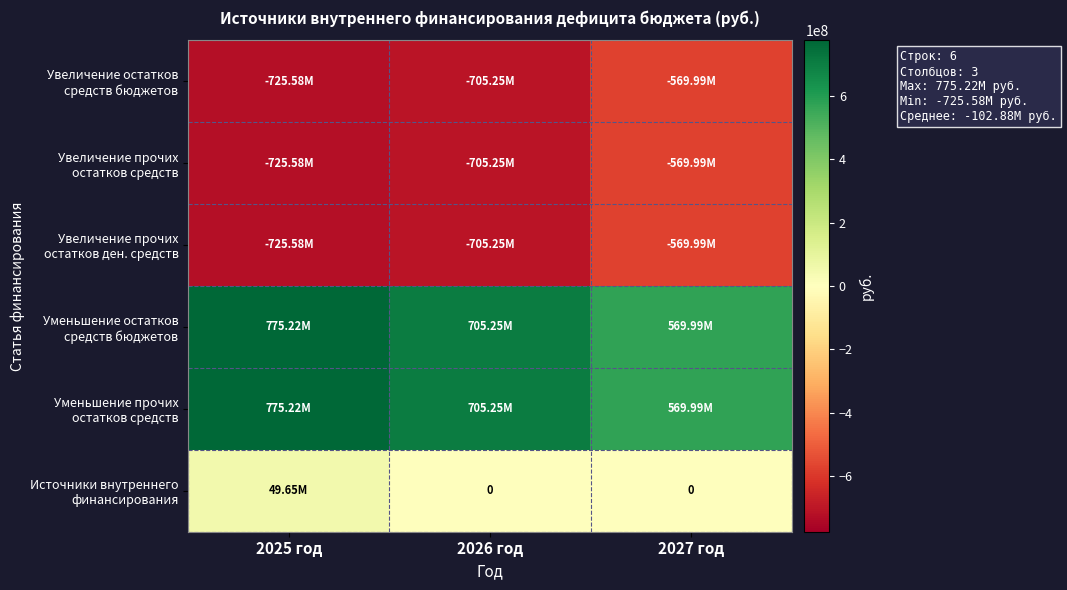

Rank the series by their maximum value, from lowest to highest.

Увеличение остатков средств бюджетов, Увеличение прочих остатков средств, Увеличение прочих остатков ден. средств, Источники внутреннего финансирования, Уменьшение остатков средств бюджетов, Уменьшение прочих остатков средств